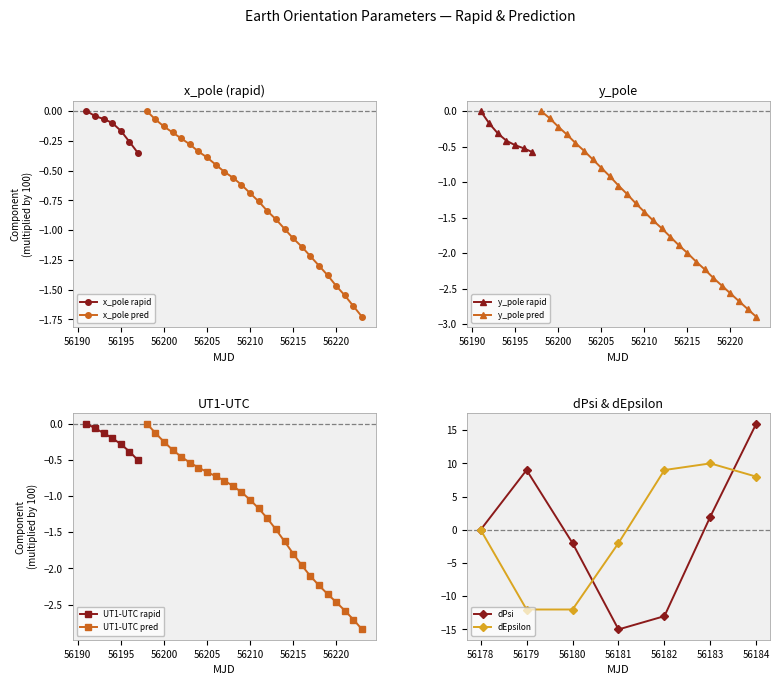

What is the value of the dEpsilon point at the 6th from the left?

10.0